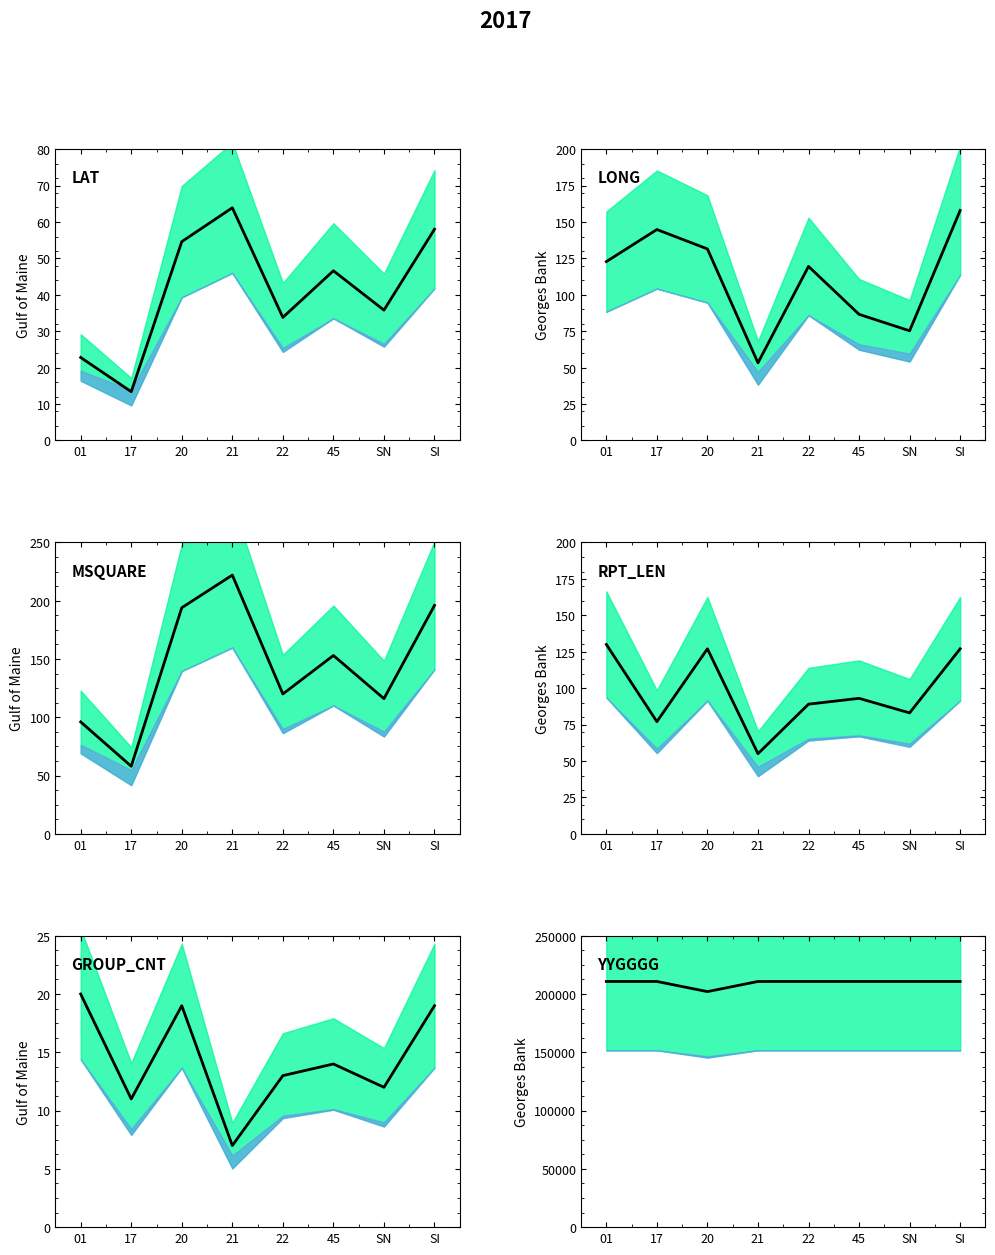

What is the smallest value displayed?

7.0